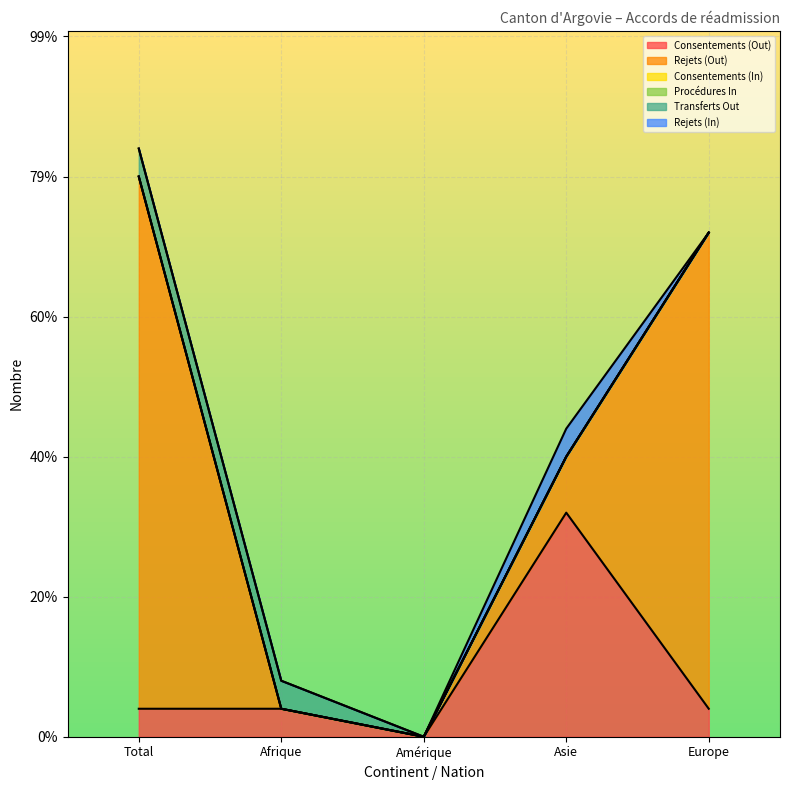

Which series has the largest total across all categories?

Rejets (Out)